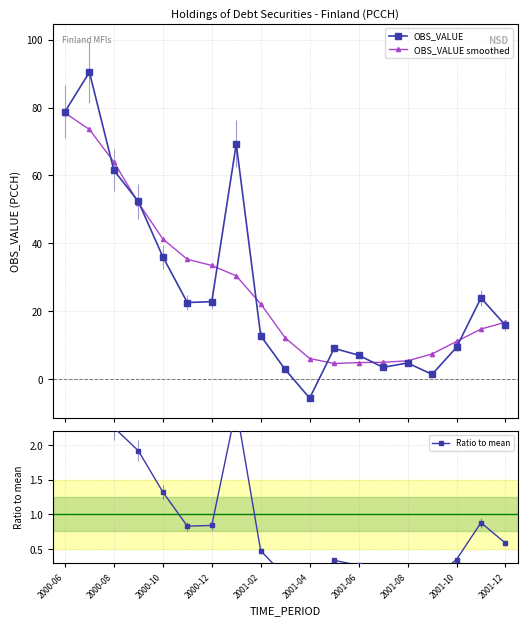

What is the value of the OBS_VALUE smoothed point at the 7th from the left?

33.5